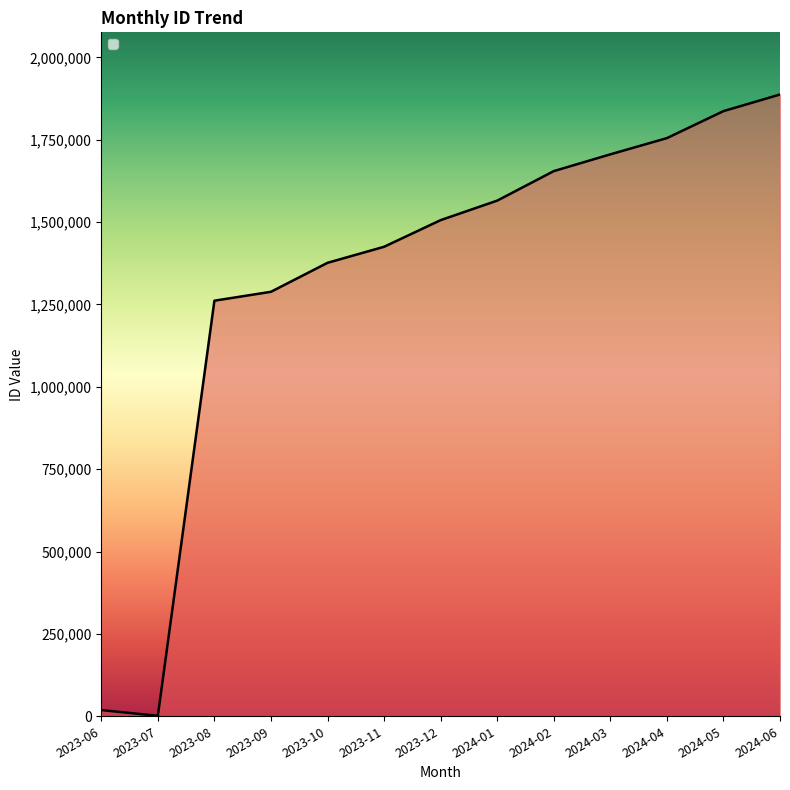

How many lines are shown in the chart?

1